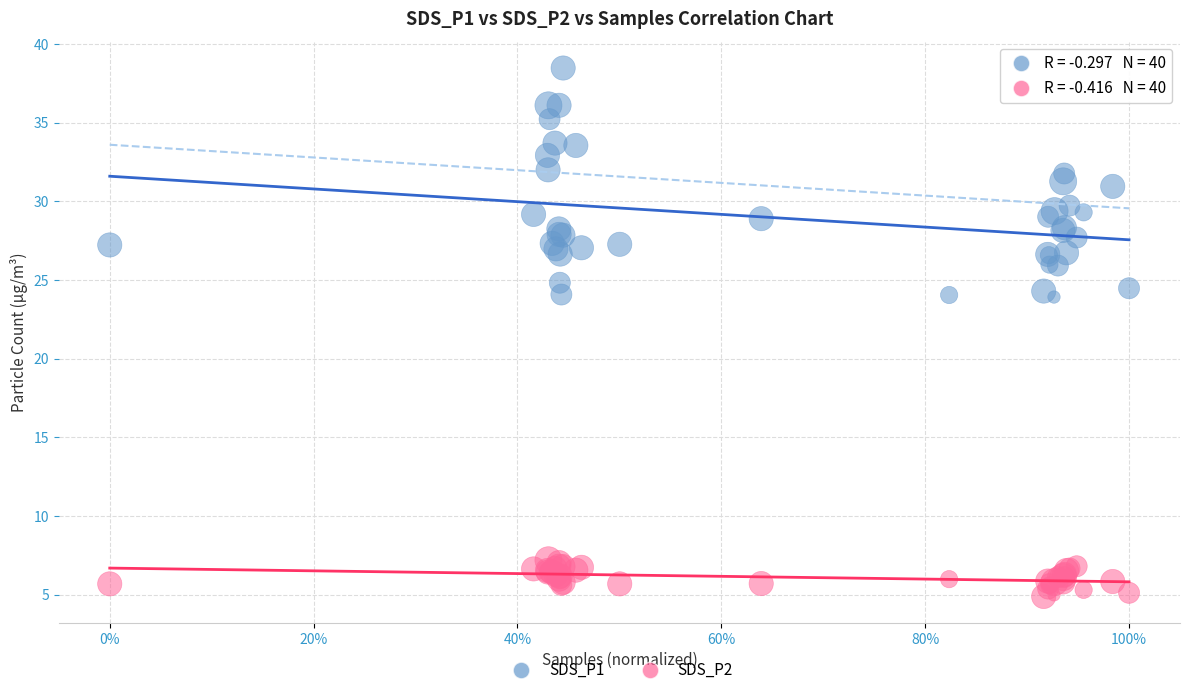

What are all the series names shown in the legend?

SDS_P1, SDS_P2